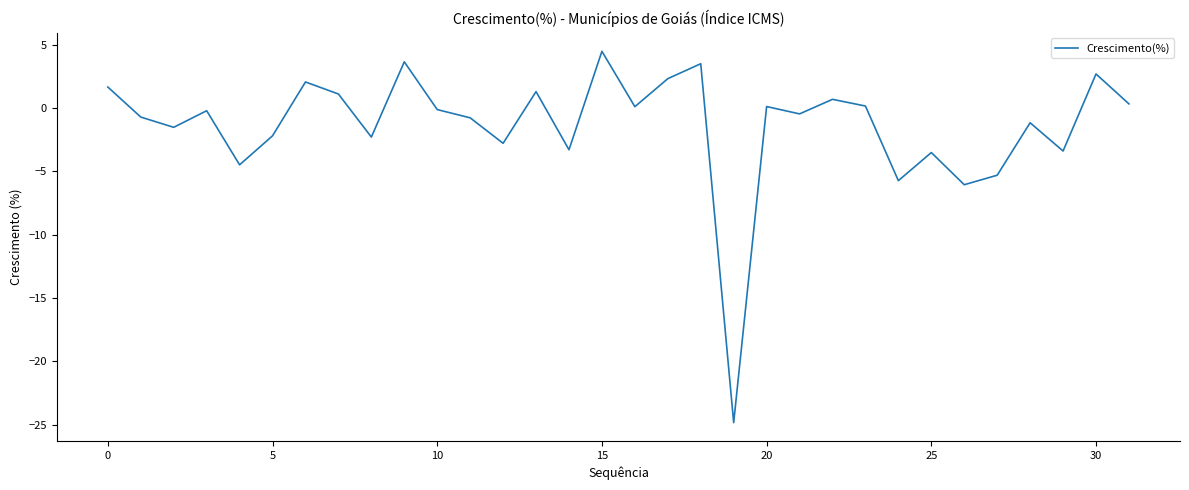

Count the number of data series in this chart.

1